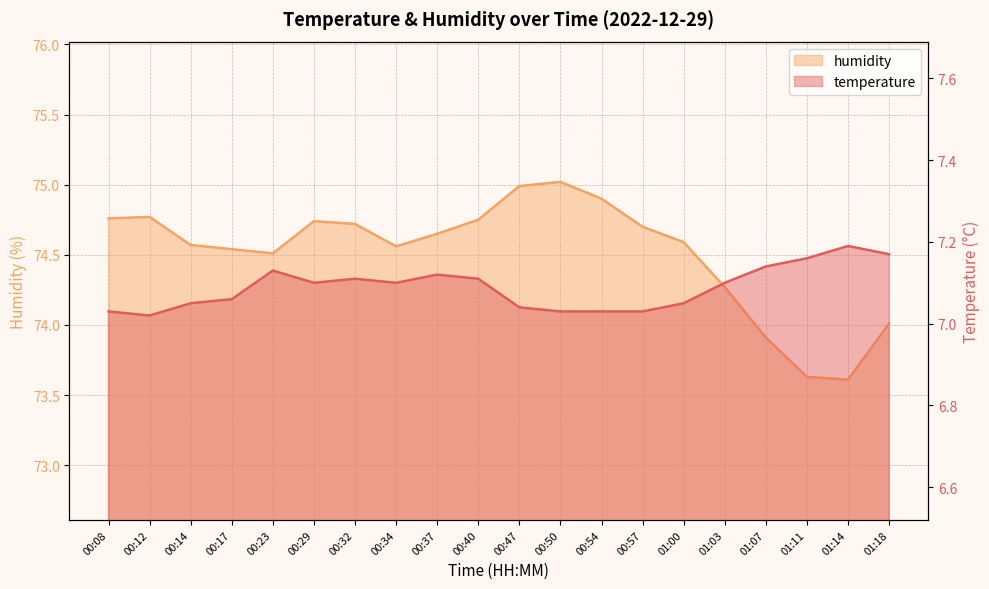

Reading left to right, list all the values displayed in this chart.

temperature: 7.0	7.0	7.0	7.1	7.1	7.1	7.1	7.1	7.1	7.1	7.0	7.0	7.0	7.0	7.0	7.1	7.1	7.2	7.2	7.2
humidity: 74.8	74.8	74.6	74.5	74.5	74.7	74.7	74.6	74.7	74.8	75.0	75.0	74.9	74.7	74.6	74.3	73.9	73.6	73.6	74.0